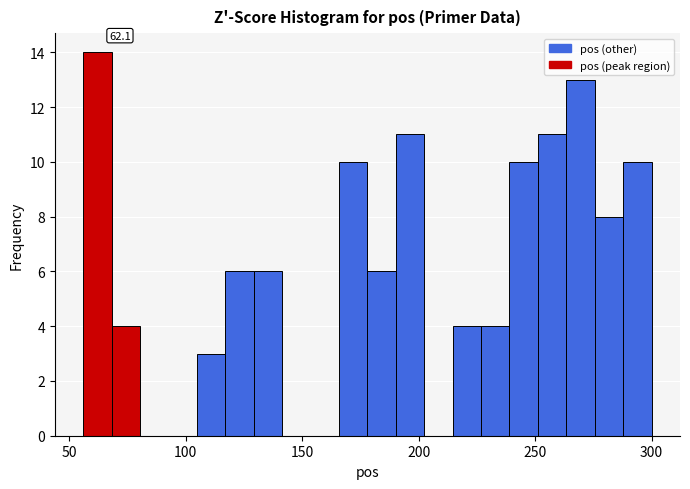

Around what value on the x-axis is the tallest bar? Give the approximate position of its centre, as read against the axis.

60